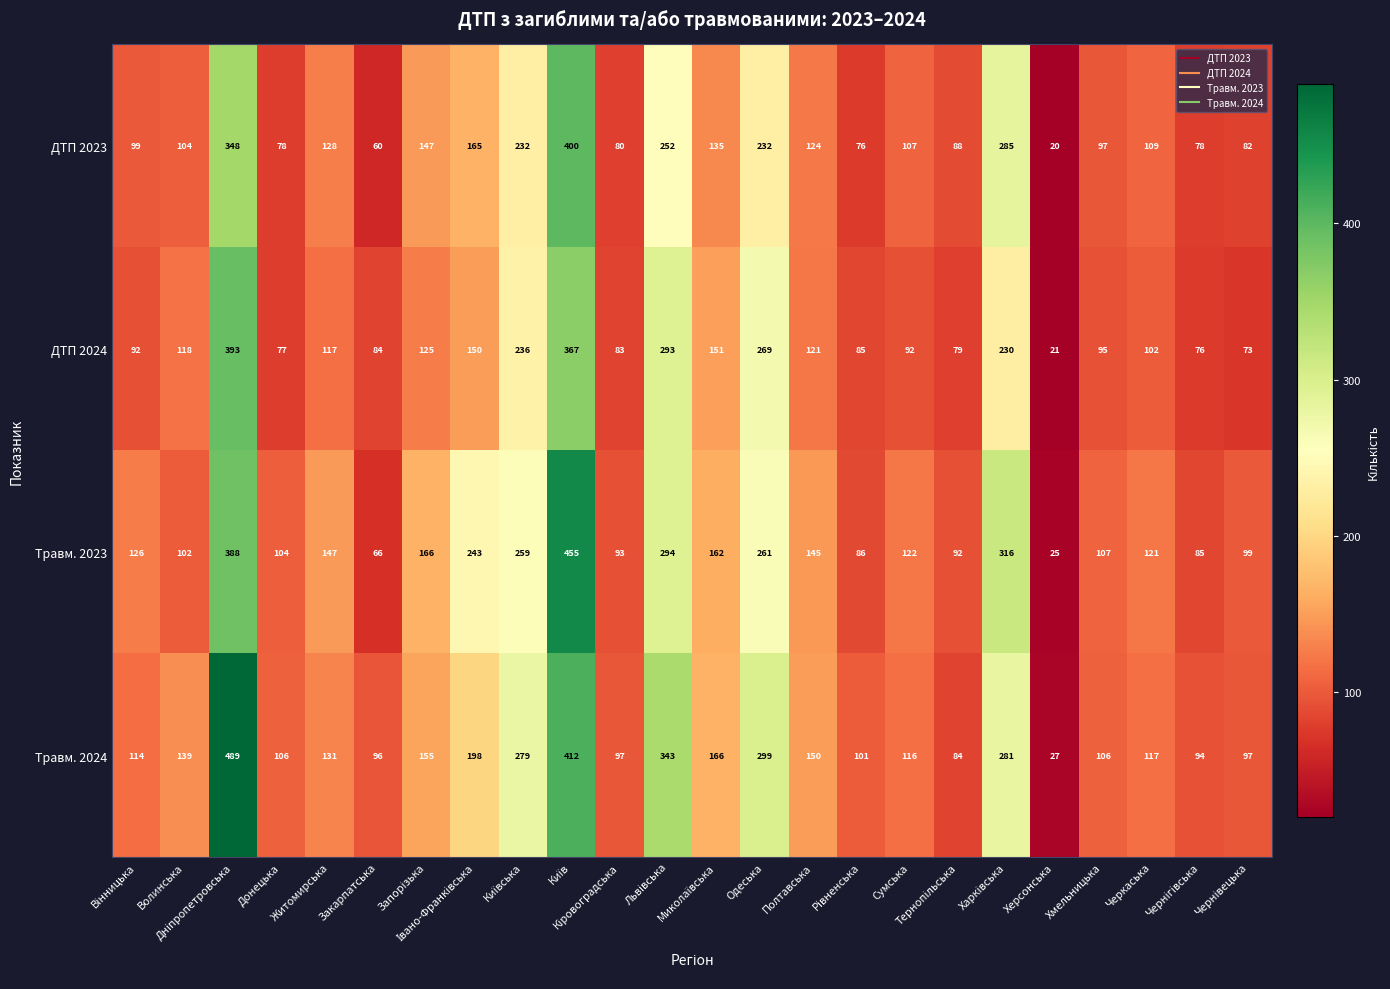

What is the difference between the maximum and minimum values in the ДТП 2024 series?

372